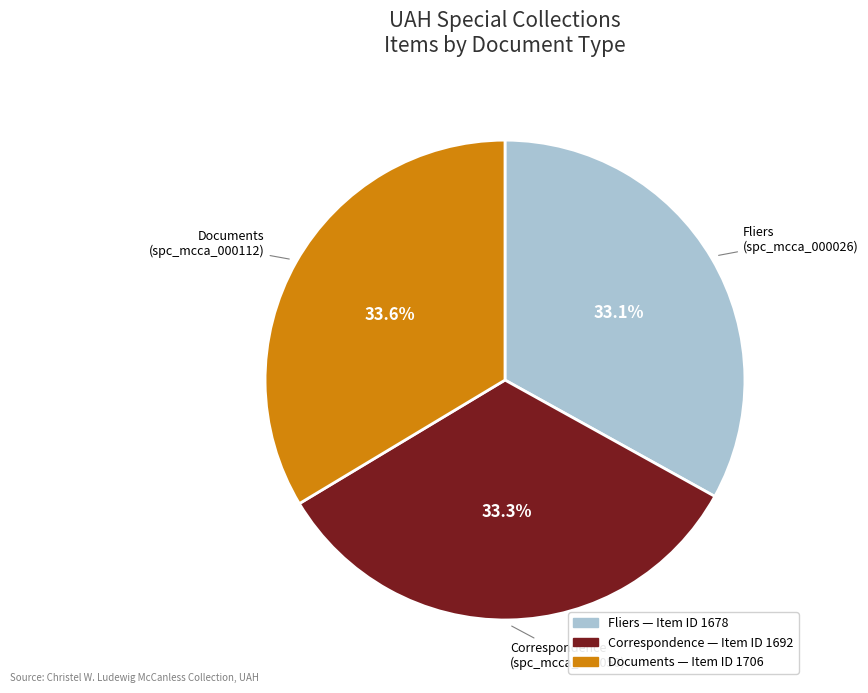

What percentage is the Fliers (spc_mcca_000026) slice, to the nearest percent?

33%